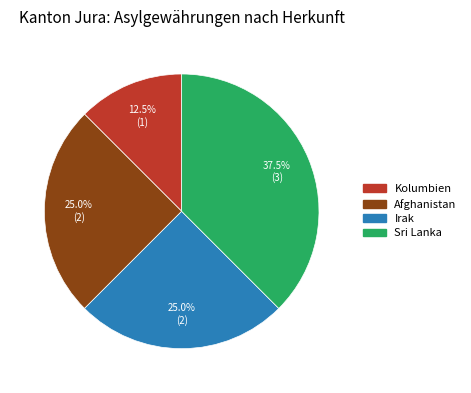

What portion of the pie excludes Sri Lanka?

62.5%